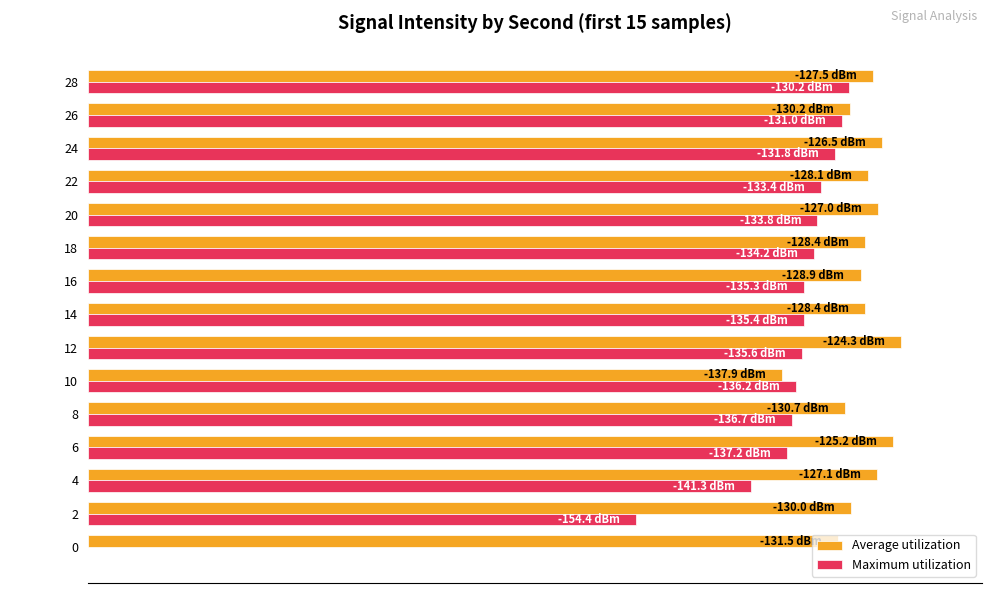

What are all the series names shown in the legend?

Average utilization, Maximum utilization